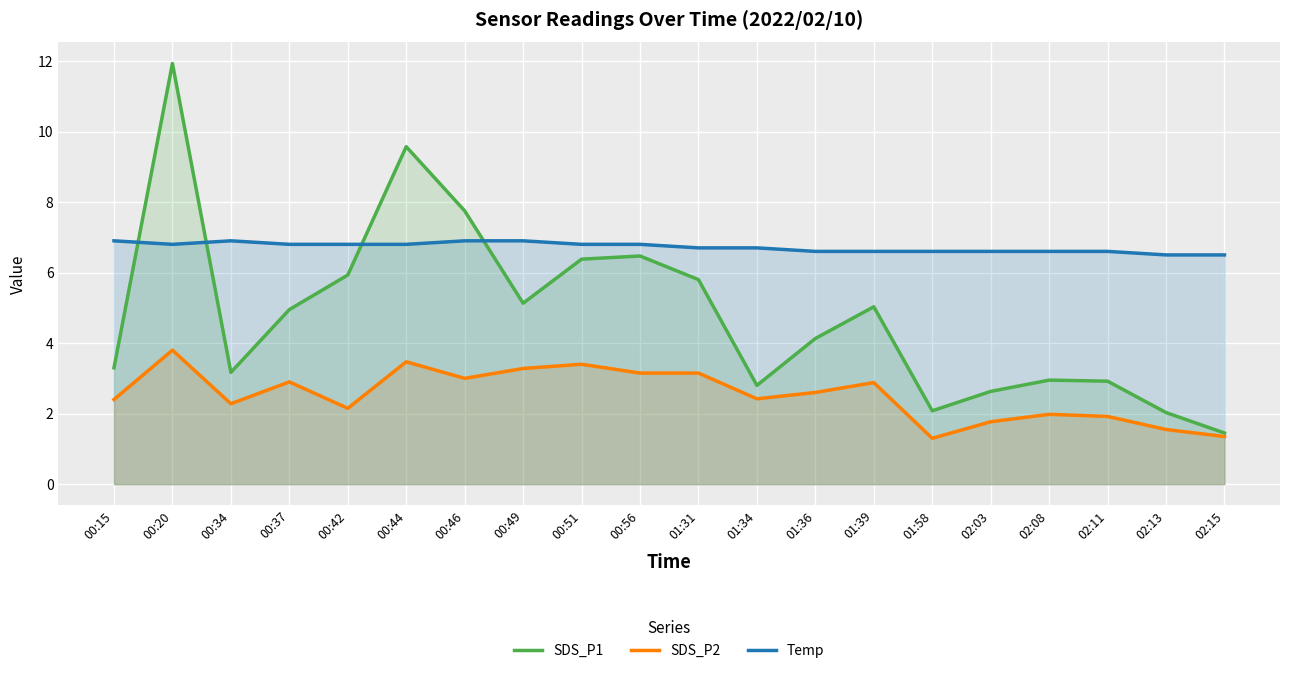

Between 00:56 and 02:15, which series saw the biggest shift?

SDS_P1